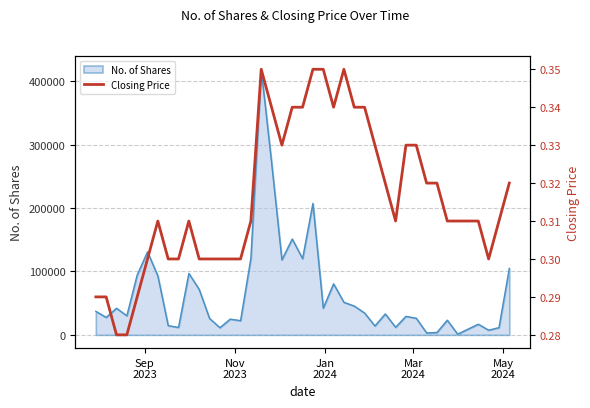

What is the highest value of the No. of Shares series?

418776